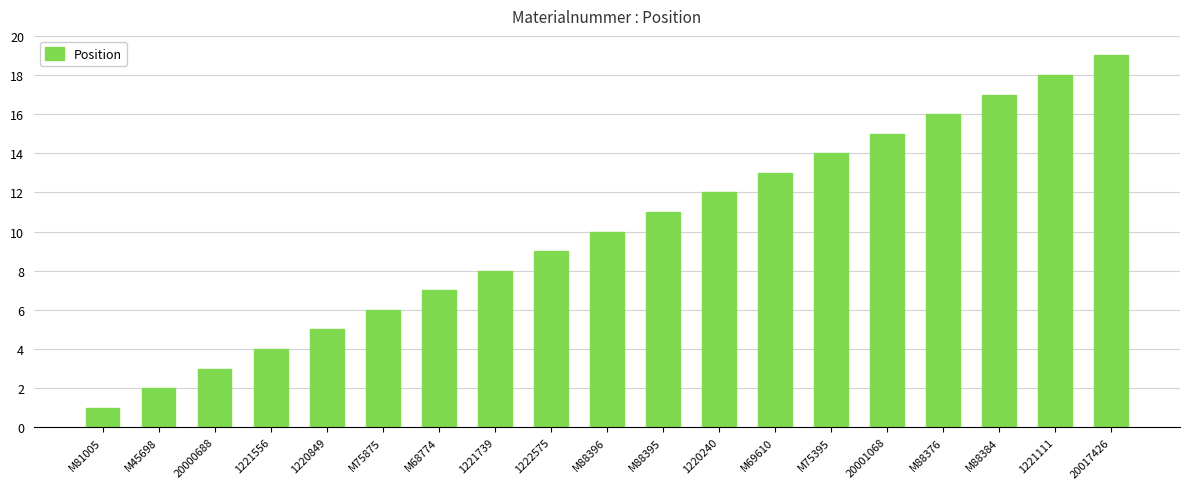

What is the greatest value displayed?

19